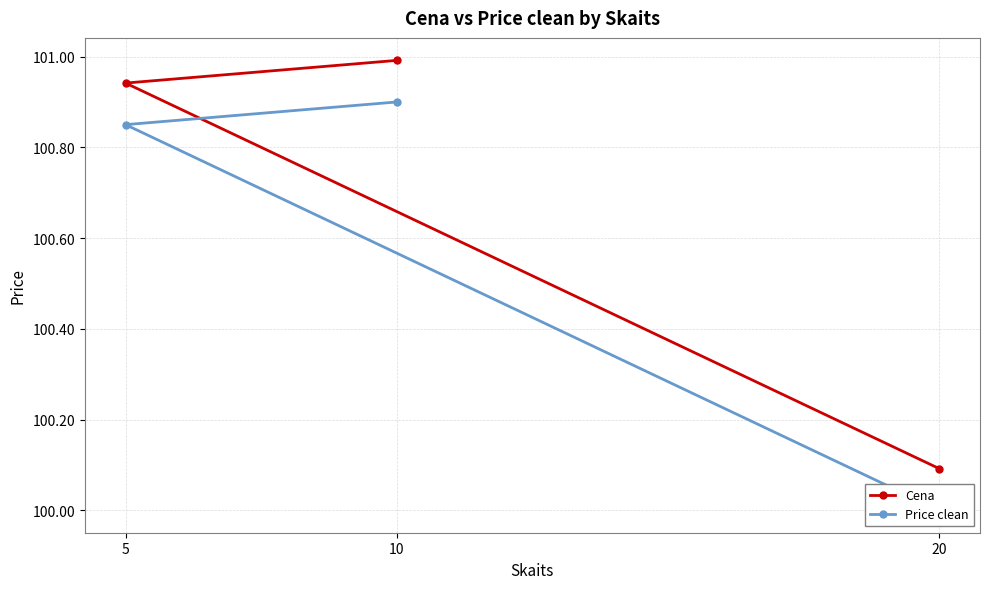

Where is Price clean nearest to the value 100?

20